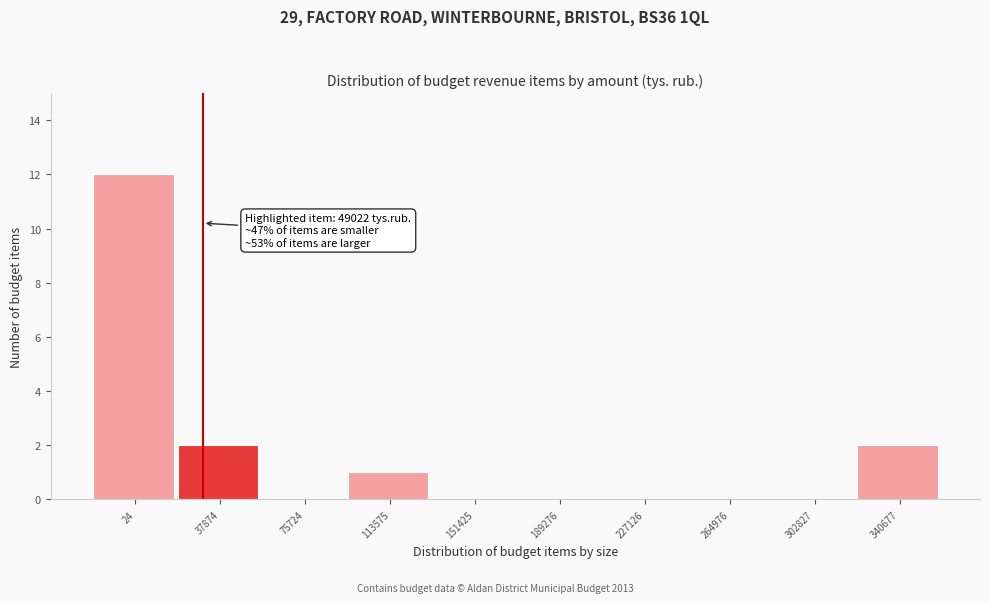

Reading right to left, what are all the values shown in this chart?

340677=2	302827=0	264976=0	227126=0	189276=0	151425=0	113575=1	75724=0	37874=2	24=12